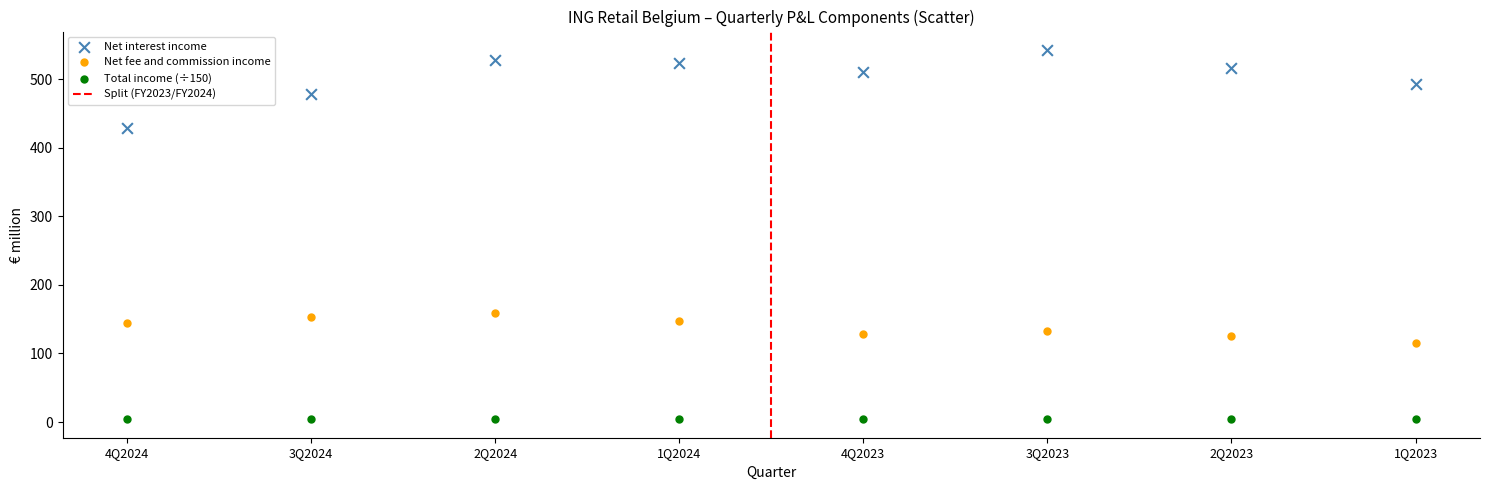

Across all data points, what is the range of Y values (max minus min)?

538.5